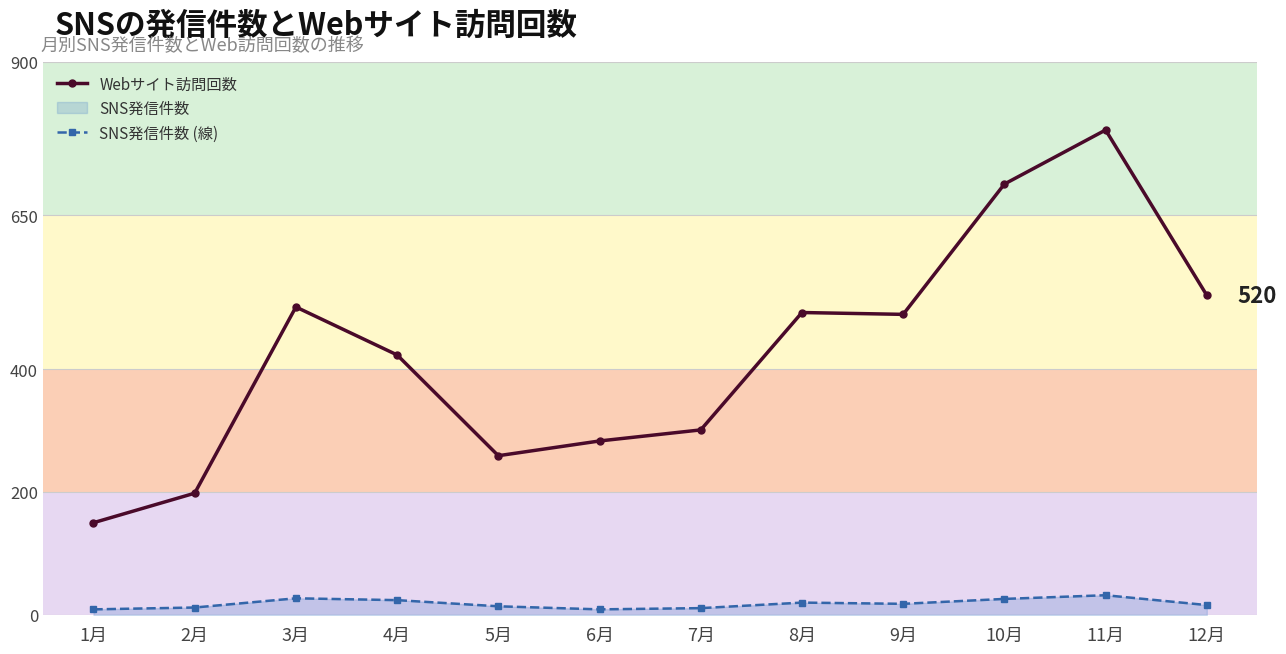

True or false: Webサイト訪問回数 and SNS発信件数 (線) cross at least once.

False